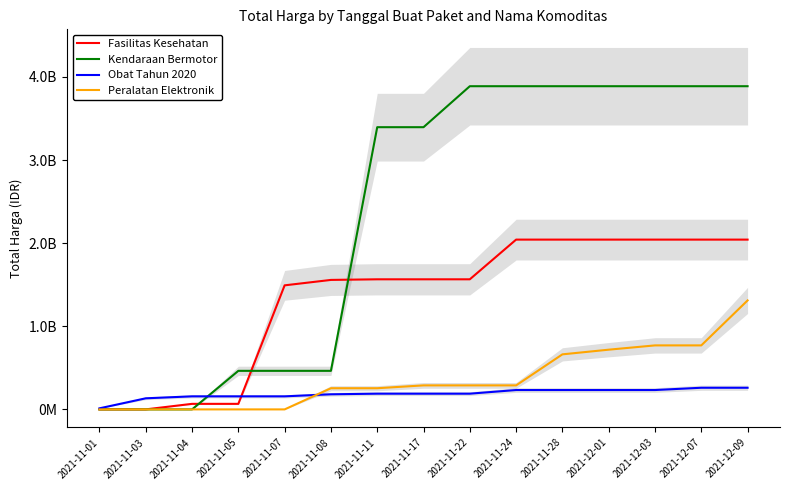

What position from the left is 2021-12-07?

14